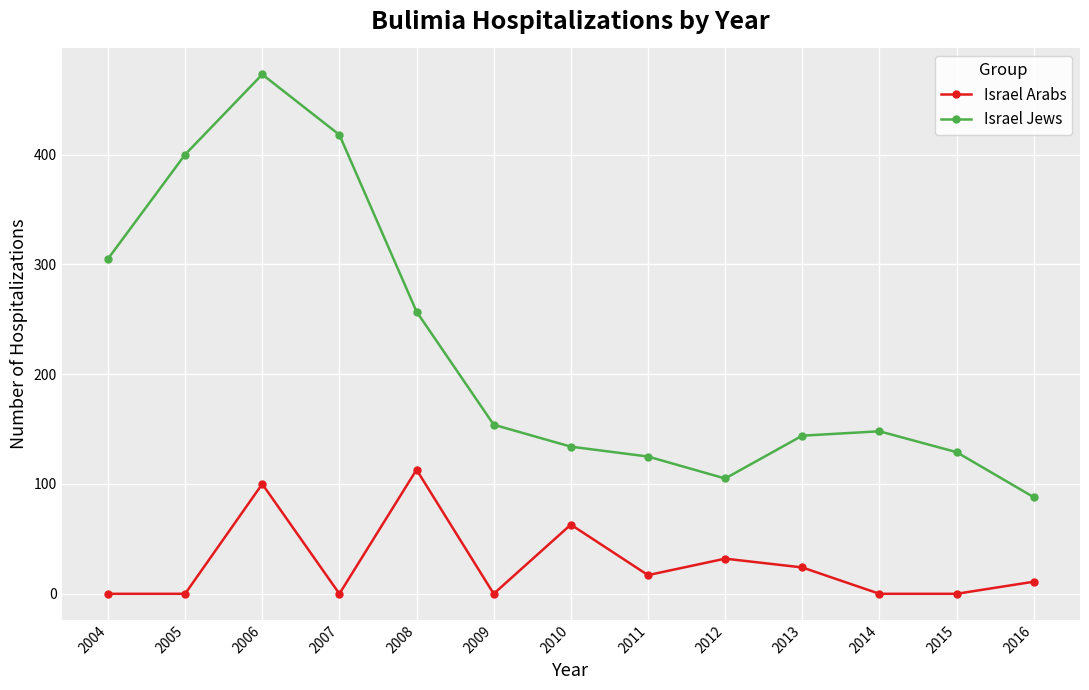

Between 2006 and 2009, which series saw the biggest shift?

Israel Jews